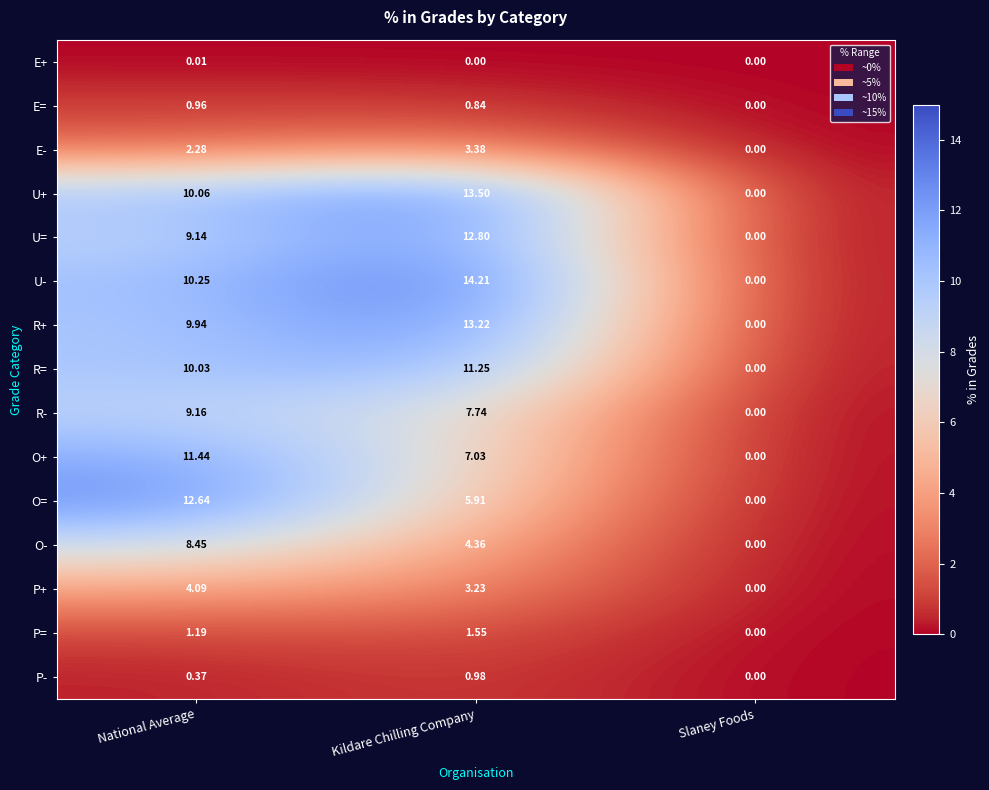

List the series in order of their peak value, highest first.

U-, U+, R+, U=, O=, O+, R=, R-, O-, P+, E-, P=, P-, E=, E+